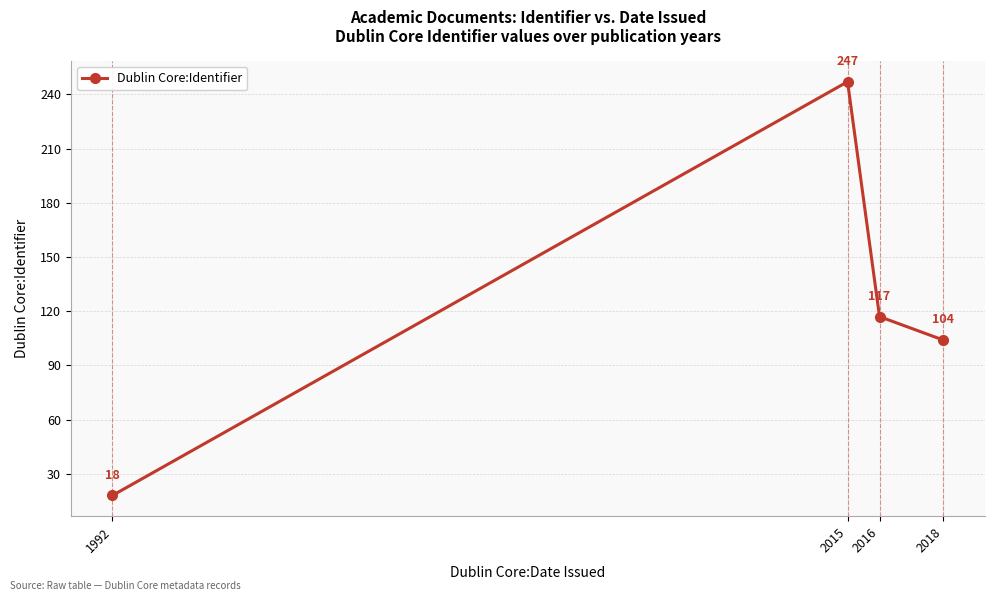

What is the difference between the values at 2015 and 1992?

229